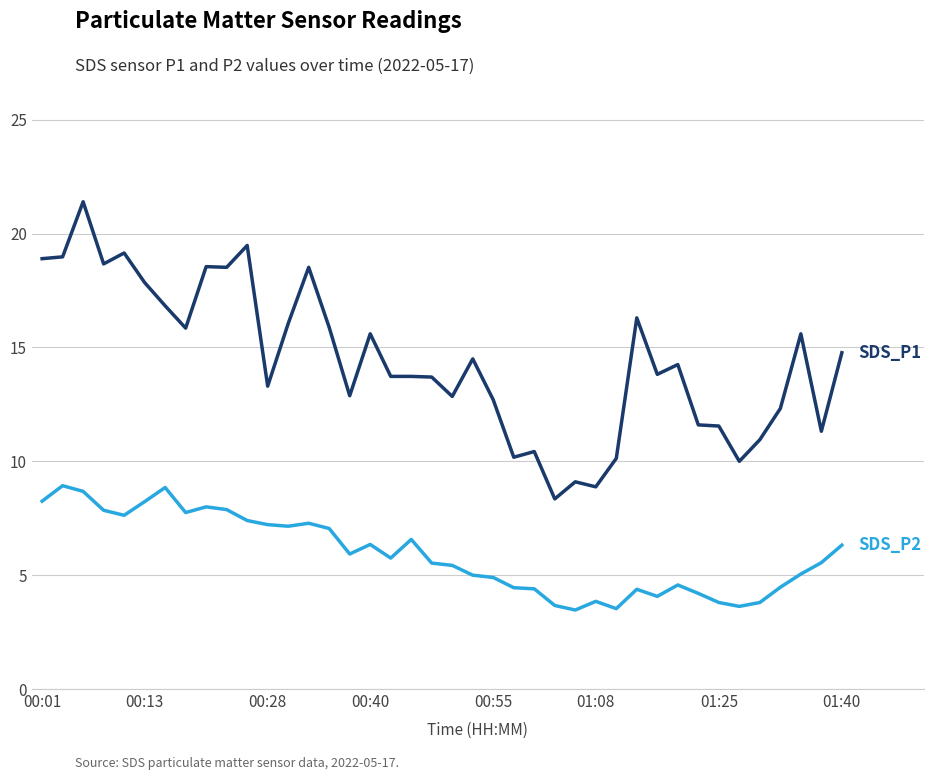

What is the greatest value displayed?

21.4